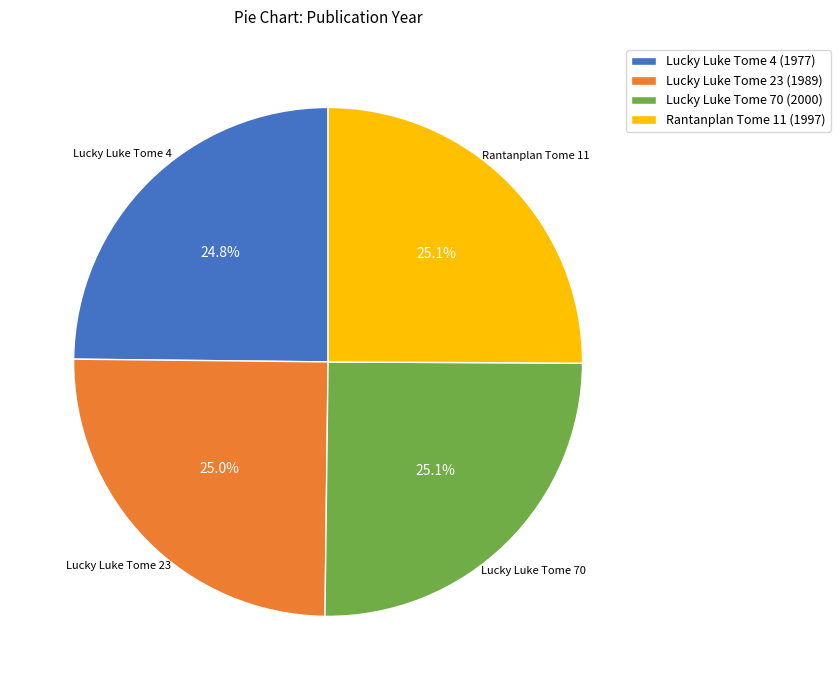

Count the number of slices in the pie.

4